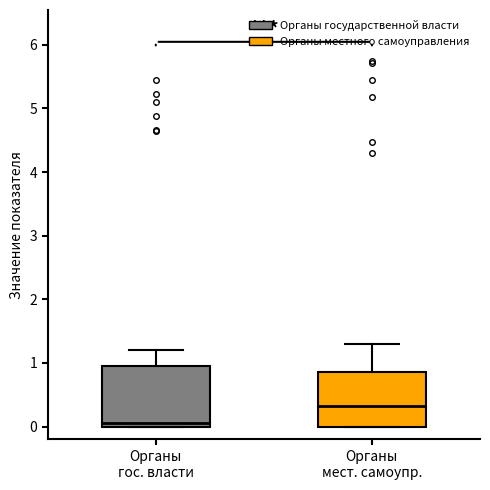

Which box's median line is the lowest?

Органы гос. власти